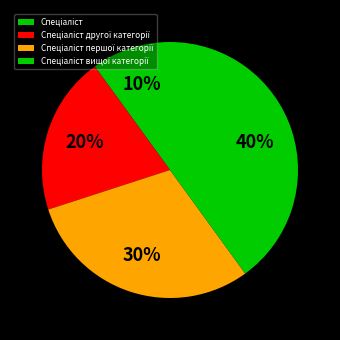

Which category has the smallest portion of the pie?

Спеціаліст